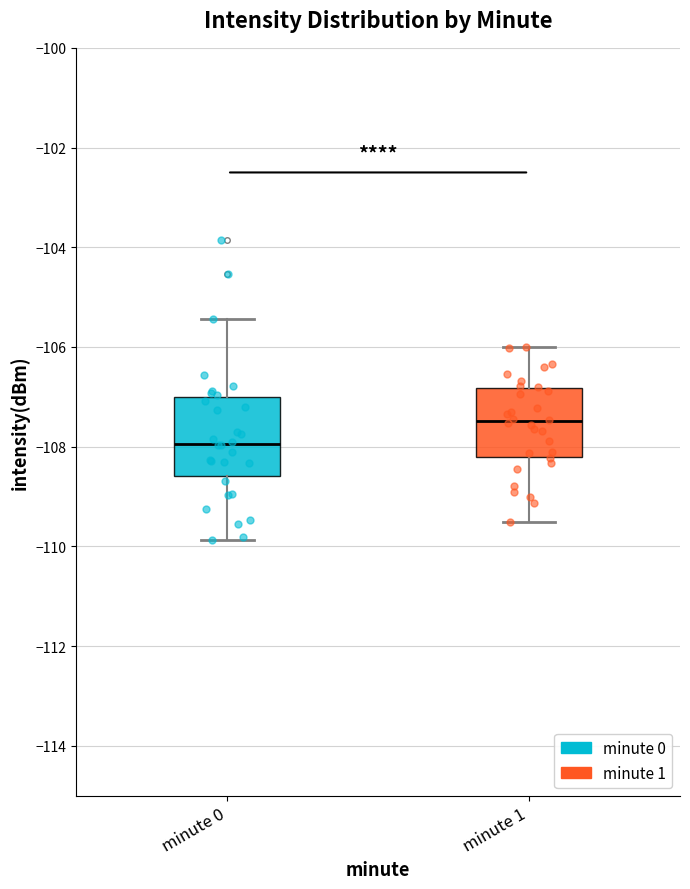

Which box has the highest median line?

minute 1